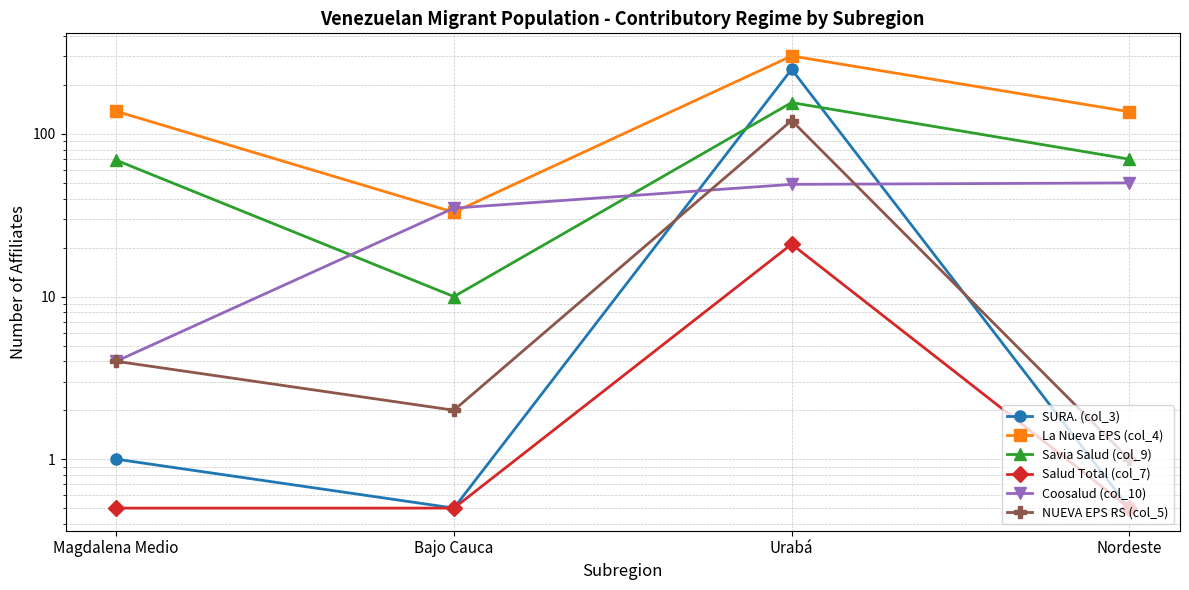

What is the minimum value for Savia Salud (col_9)?

10.0